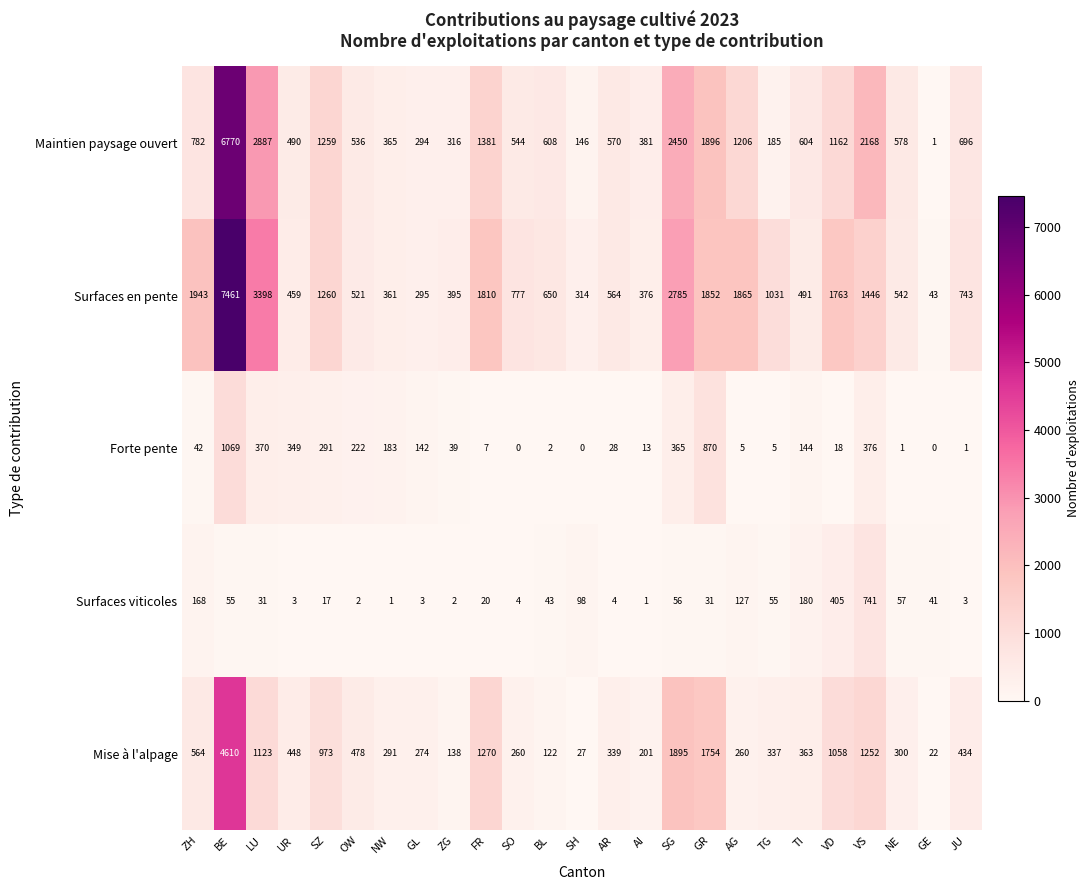

Rank the series at UR from lowest to highest value.

Surfaces viticoles, Forte pente, Mise à l'alpage, Surfaces en pente, Maintien paysage ouvert